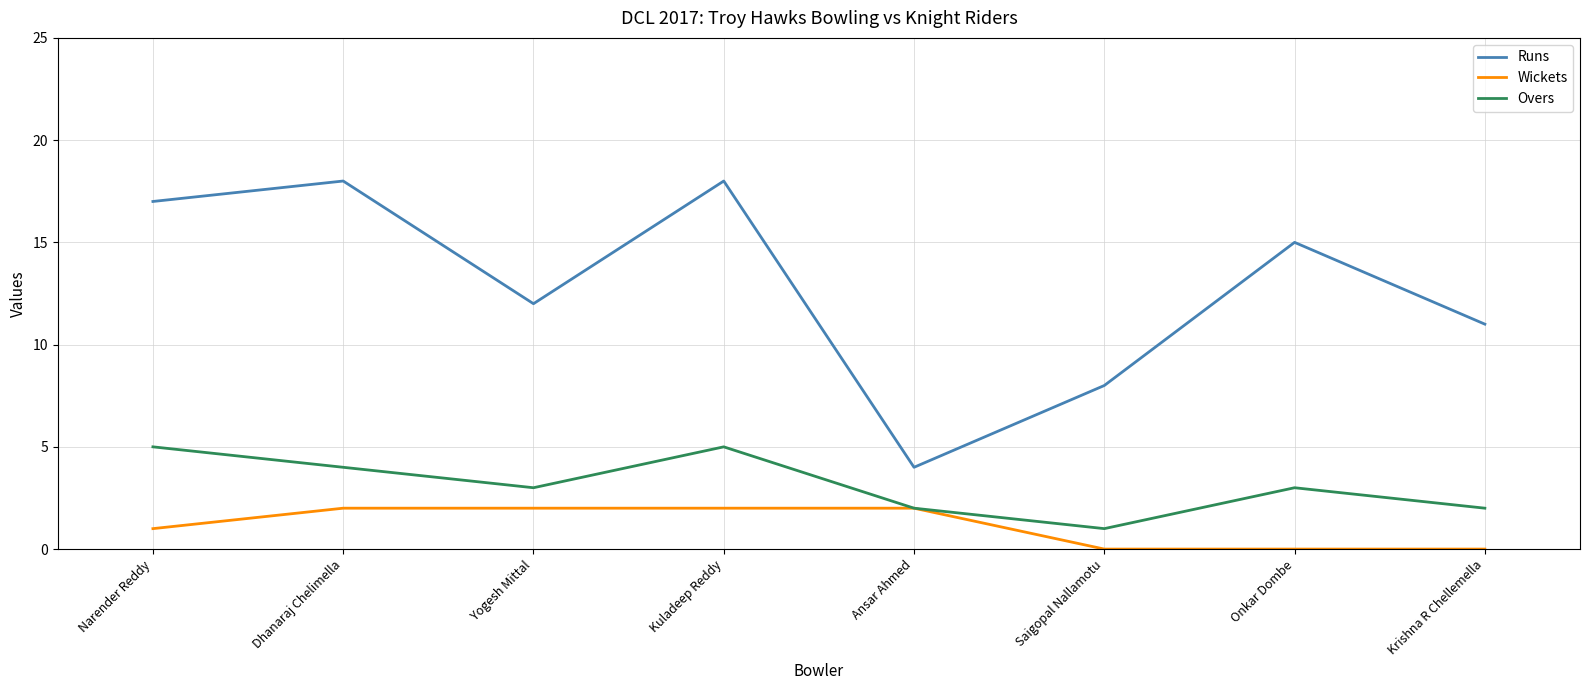

How many lines are shown in the chart?

3